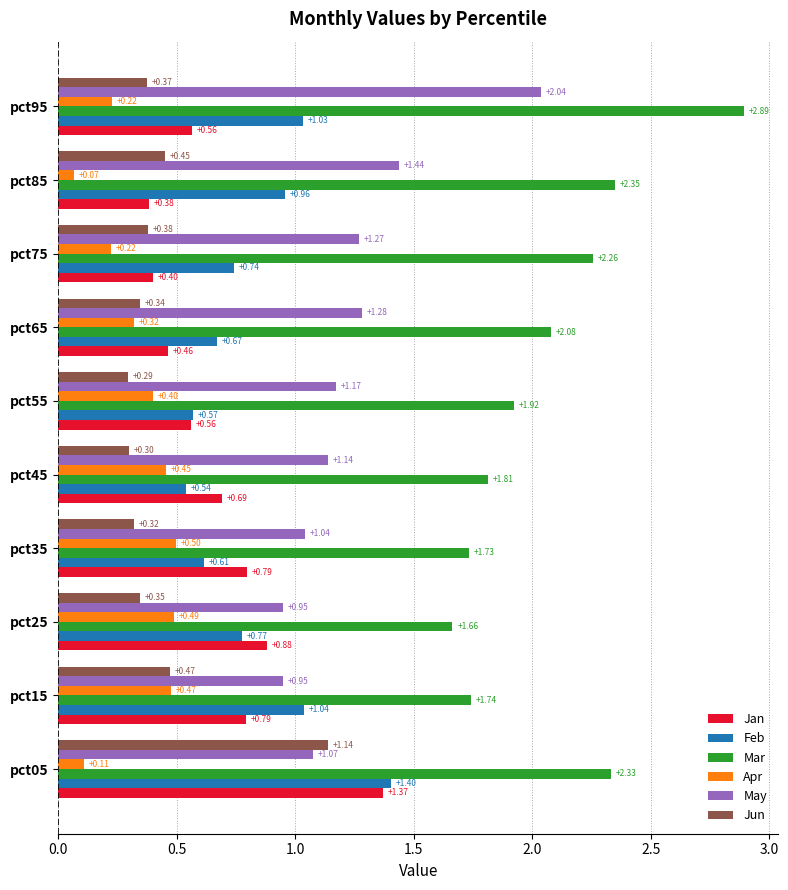

What is the difference between the second highest and second lowest values in the Apr series?

0.4